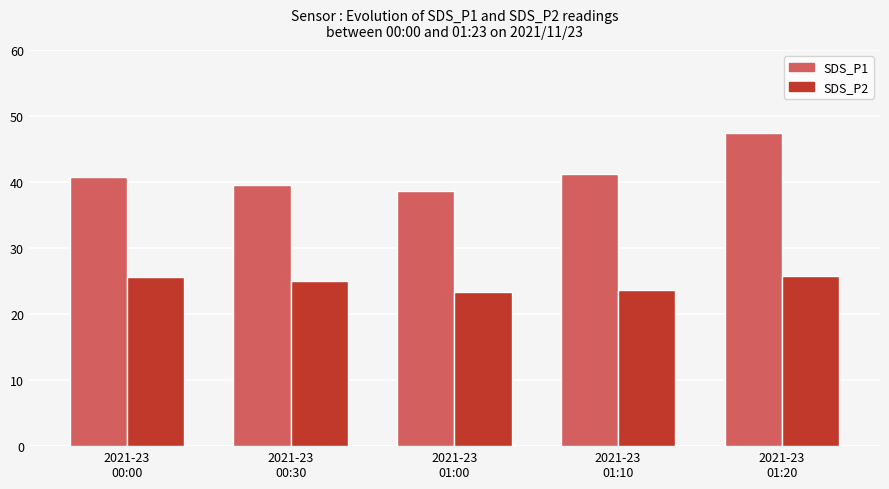

At which label does SDS_P1 first exceed 40?

2021-23
00:00